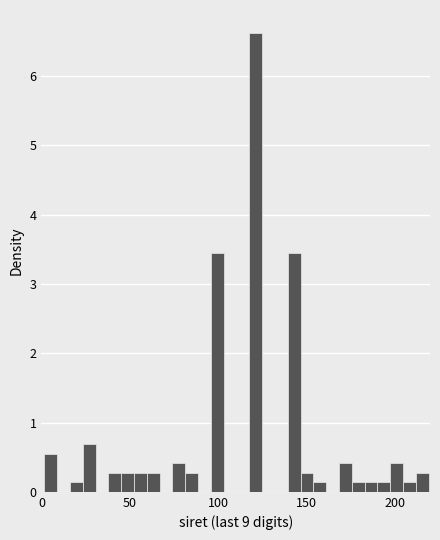

Read against the x-axis, roughly where is the centre of the tallest bar?

120